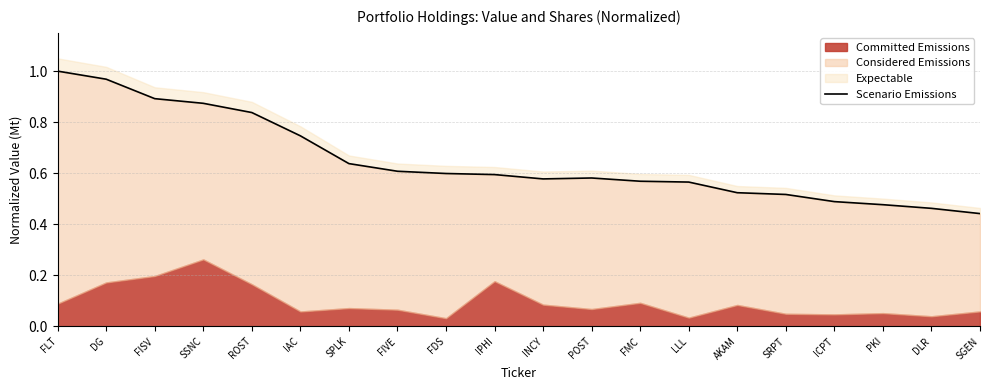

At which category does the data reach its first local peak?

POST